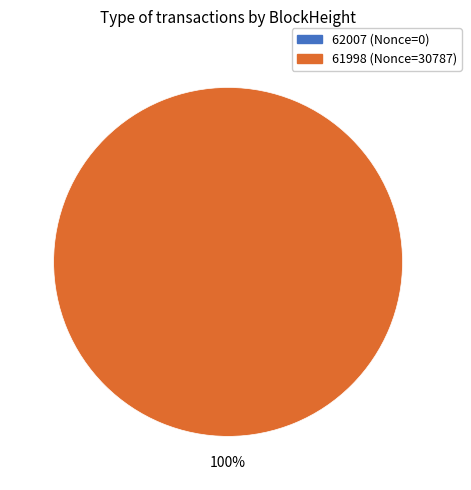

Is the sum of 61998 and 62007 greater than half?

Yes